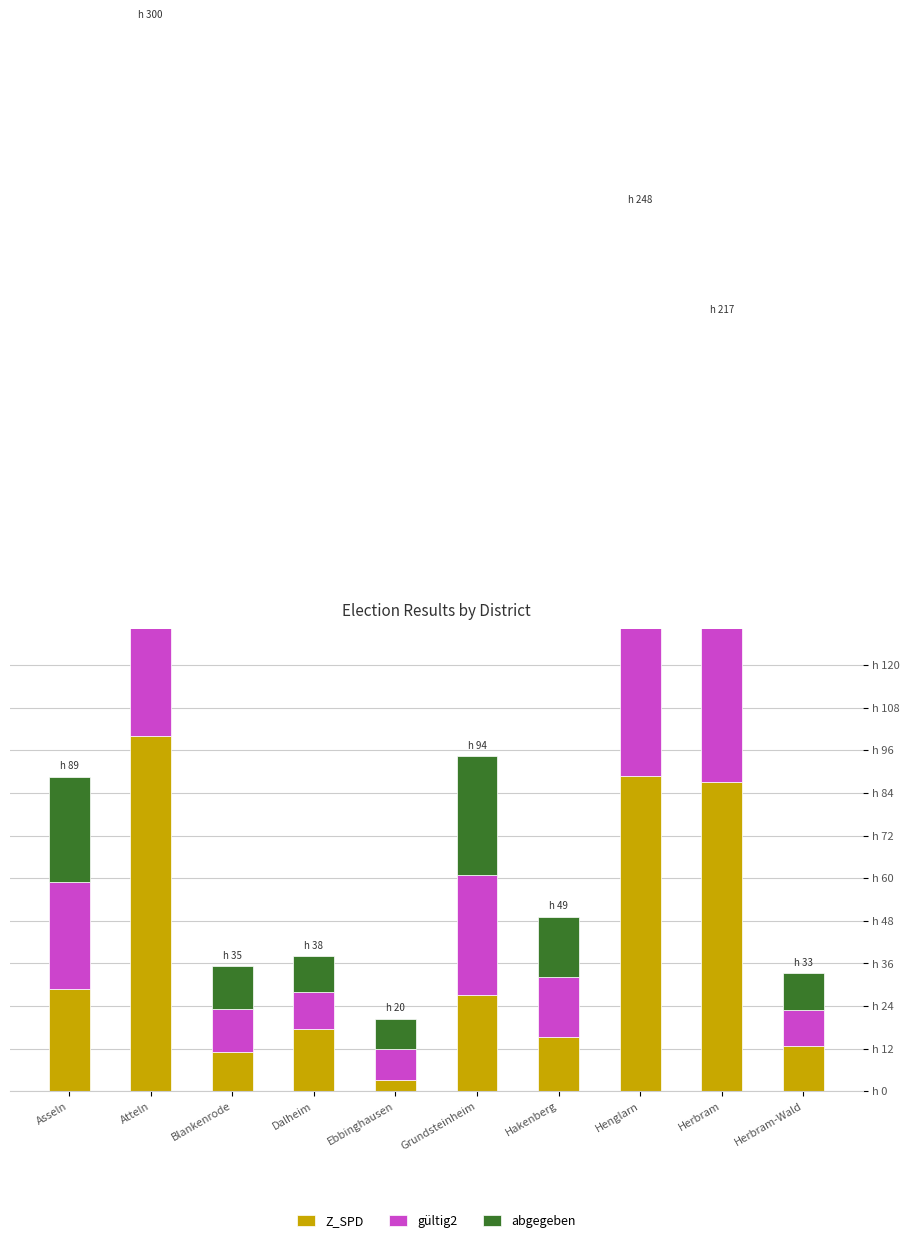

How many groups of bars are there?

10